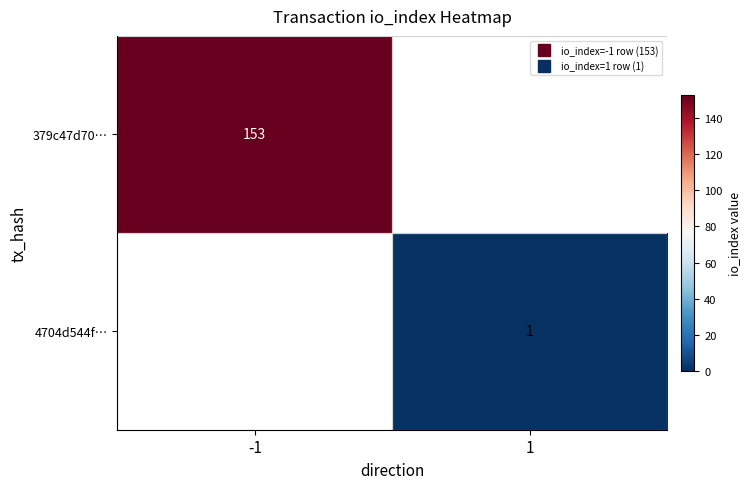

Between 1 and -1, which is larger?

-1